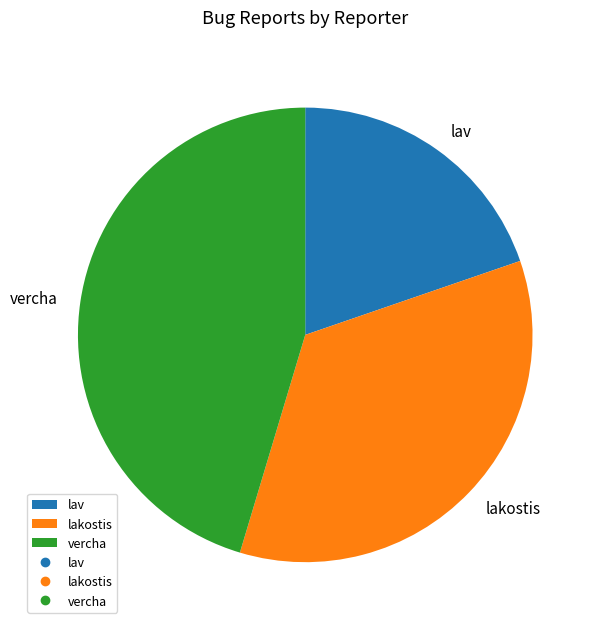

Combined, do lakostis and vercha account for over 50%?

Yes